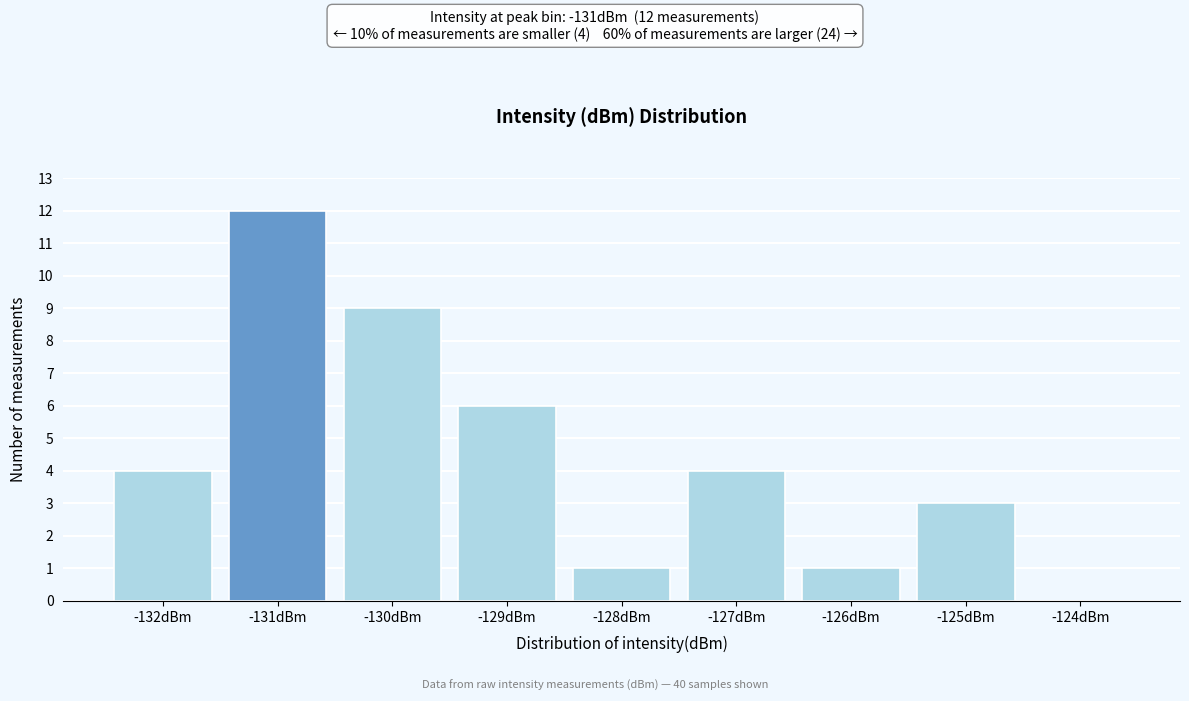

Reading left to right, extract all data points from this chart.

-132dBm=4	-131dBm=12	-130dBm=9	-129dBm=6	-128dBm=1	-127dBm=4	-126dBm=1	-125dBm=3	-124dBm=0